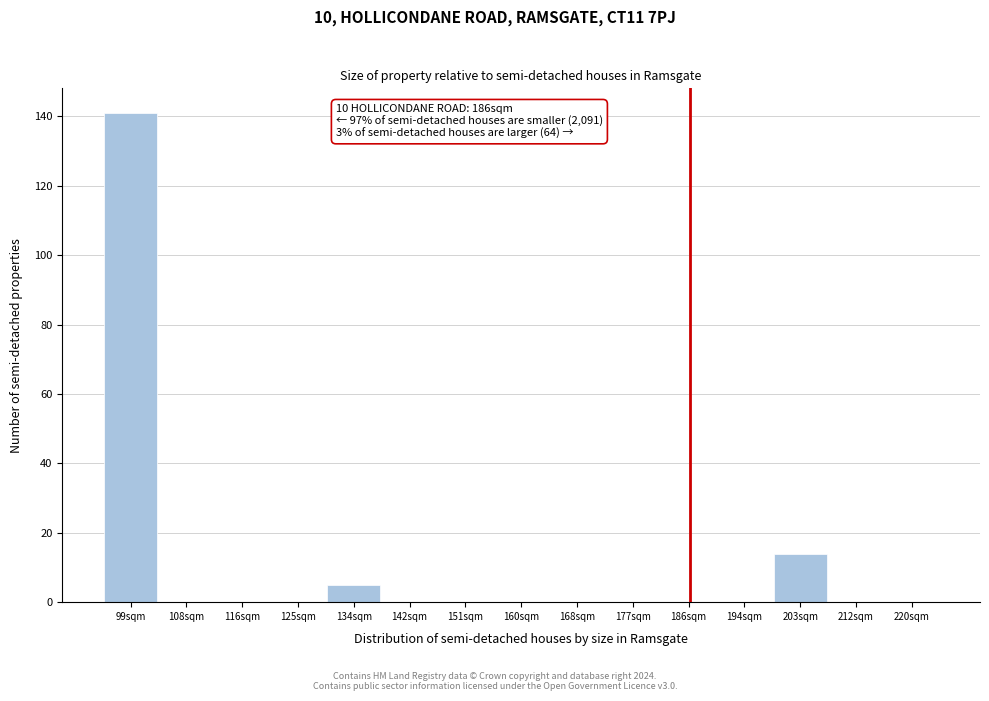

Reading left to right, what are all the values shown in this chart?

99sqm=141	108sqm=0	116sqm=0	125sqm=0	134sqm=5	142sqm=0	151sqm=0	160sqm=0	168sqm=0	177sqm=0	186sqm=0	194sqm=0	203sqm=14	212sqm=0	220sqm=0